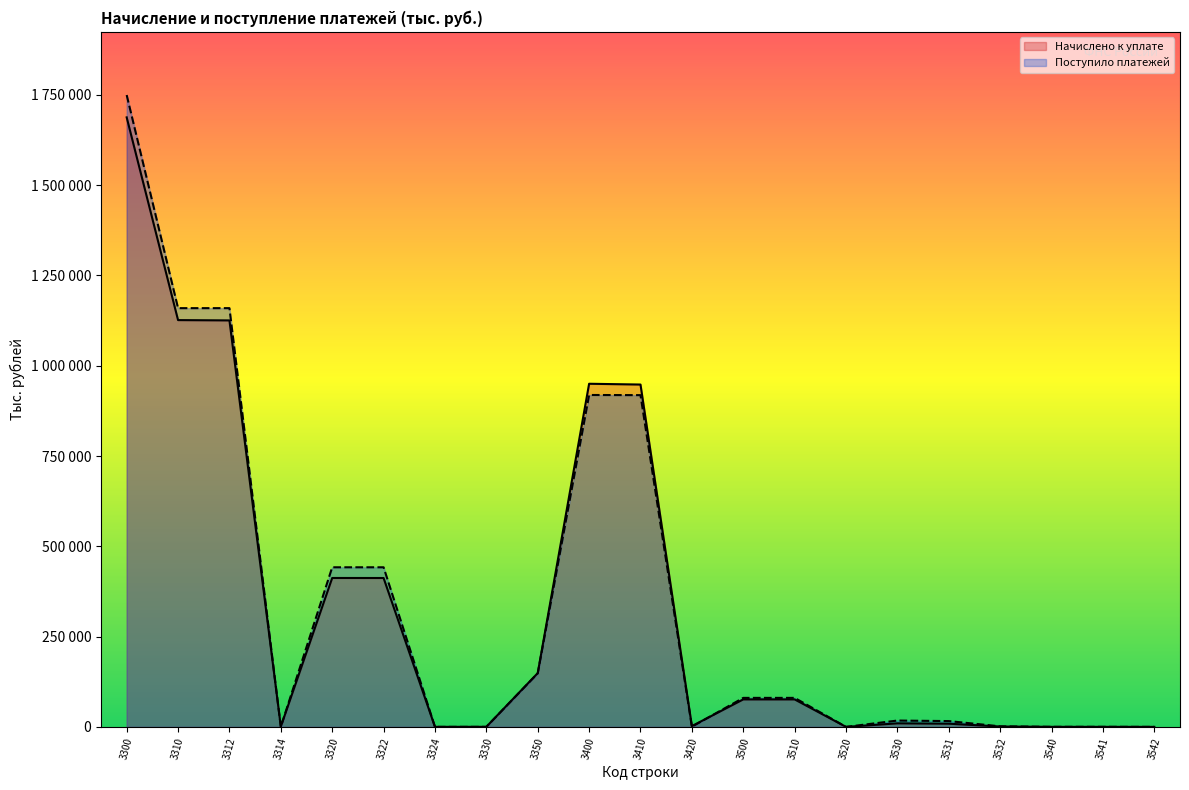

Between 3520 and 3541, which series saw the biggest shift?

Поступило платежей